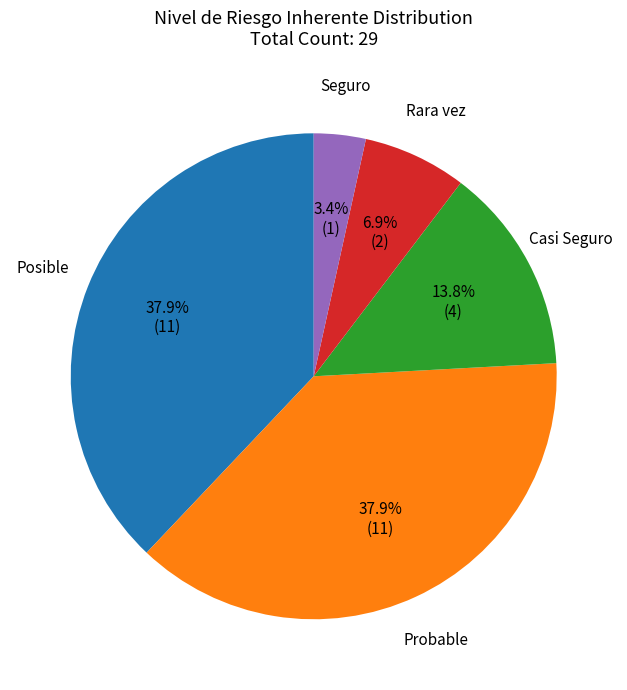

What is the smallest slice in the pie chart?

Seguro